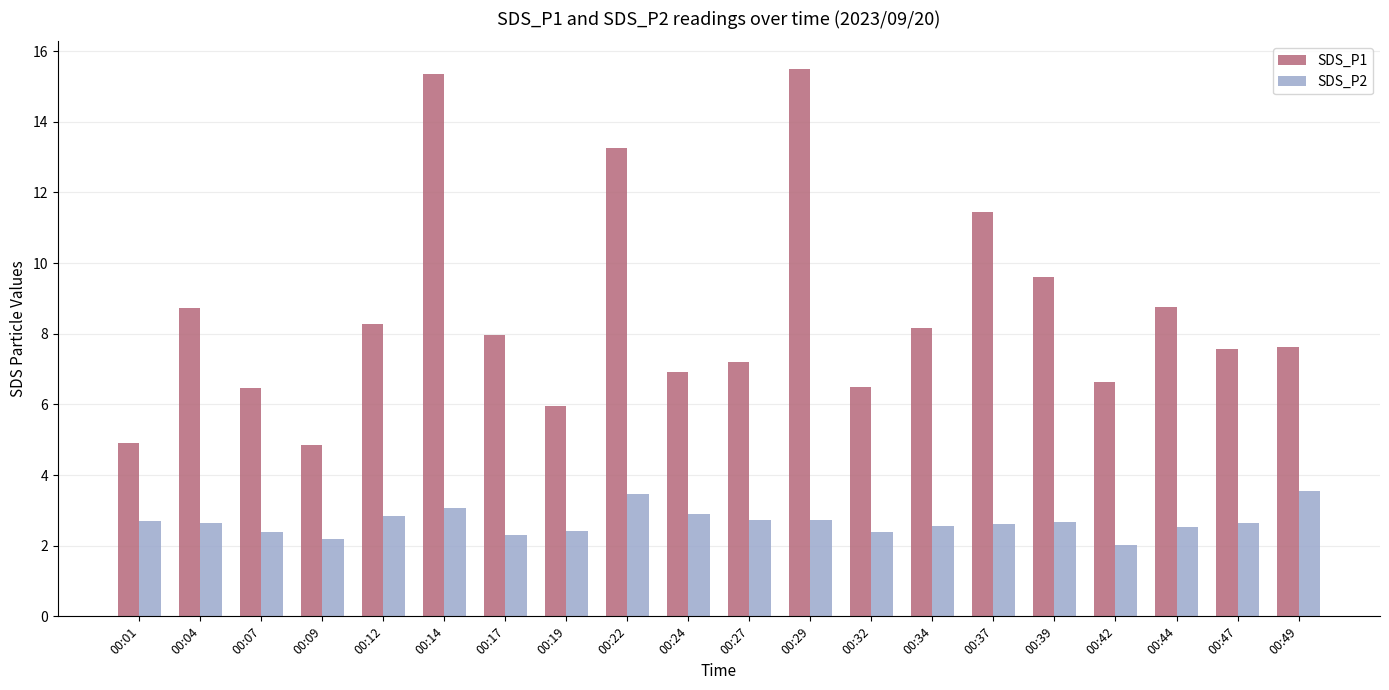

Which series has the largest range (max minus min)?

SDS_P1